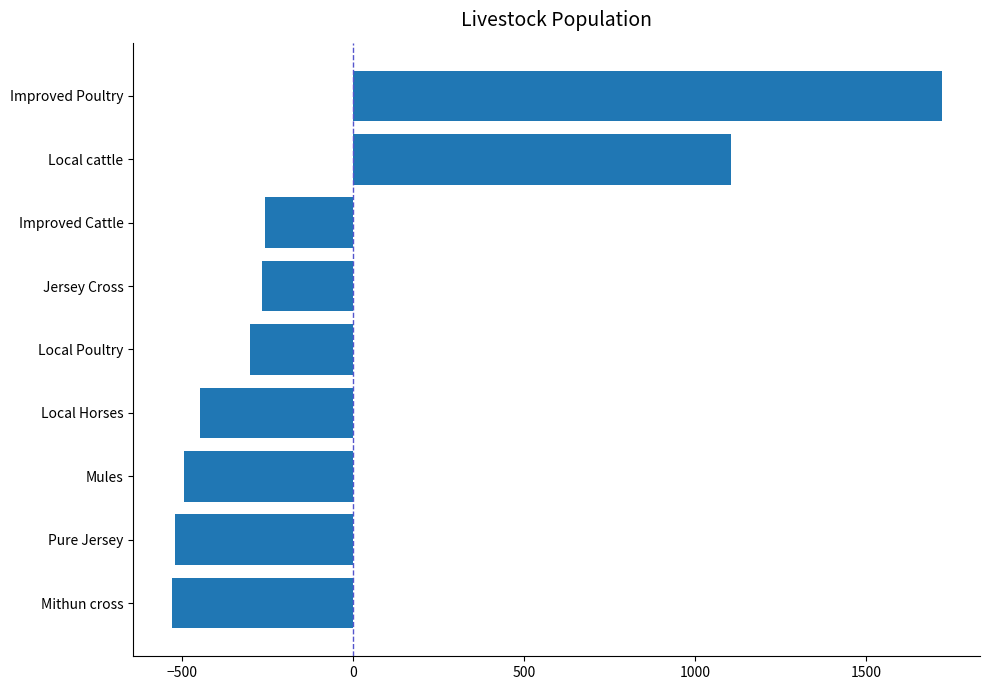

Read the value at Improved Poultry.

1719.8